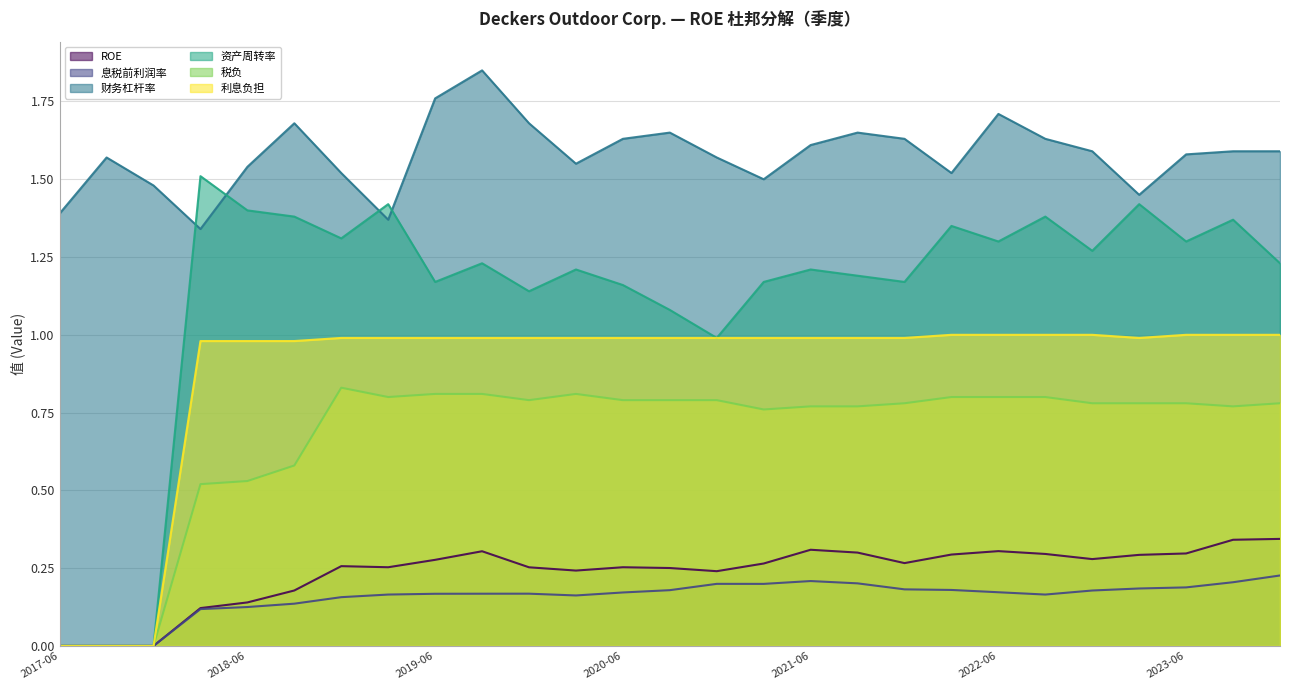

What is the difference between the maximum and second lowest values in the 利息负担 series?

1.0